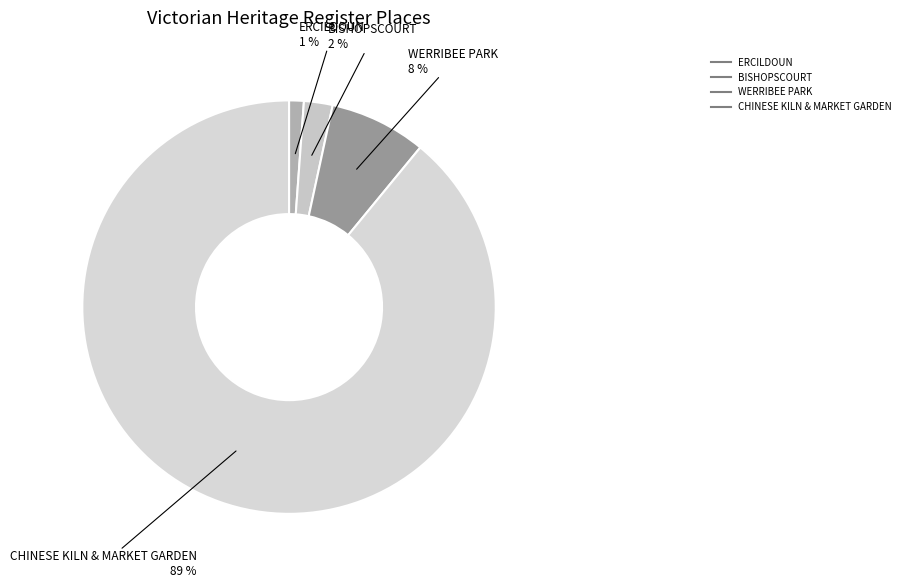

Which category accounts for the majority?

CHINESE KILN & MARKET GARDEN